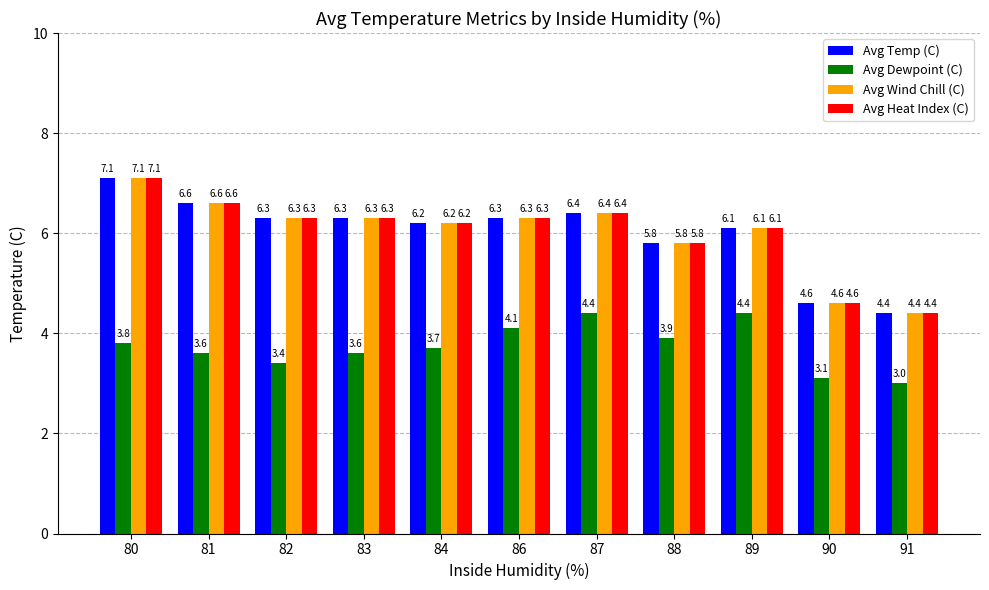

How many categories are shown in the chart?

11